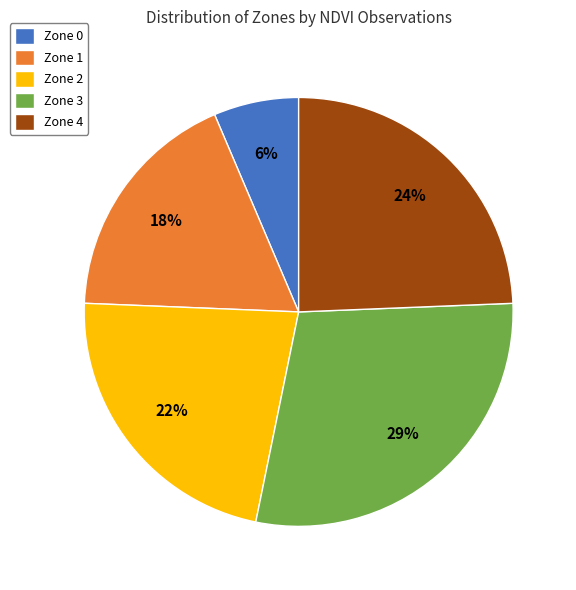

Combined, do Zone 4 and Zone 2 account for over 50%?

No